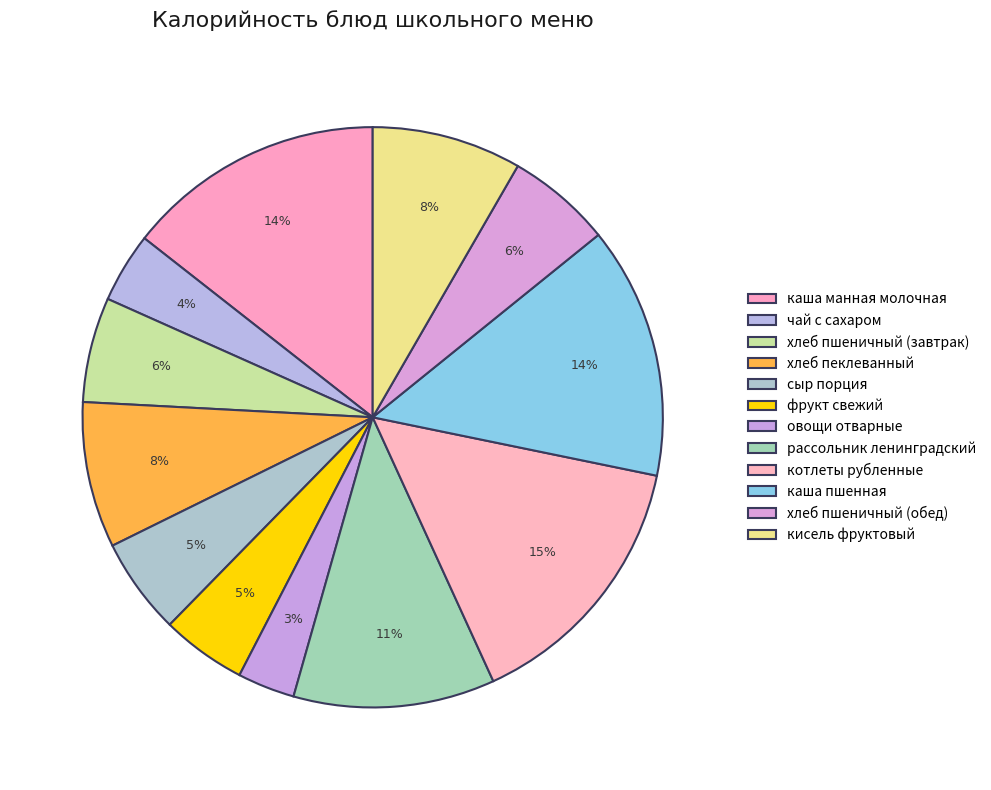

To the nearest percent, what percentage of the pie is овощи отварные?

3%